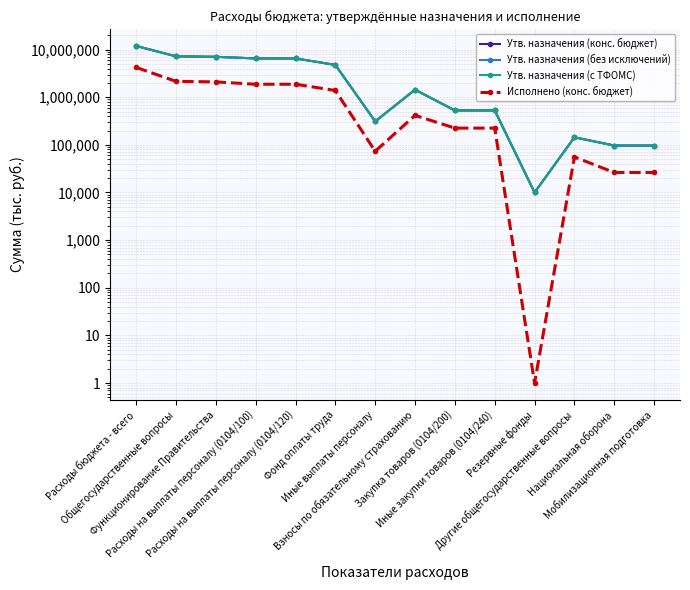

Is it true that Утв. назначения (без исключений) equals 1440700.0 at Взносы по обязательному страхованию?

True